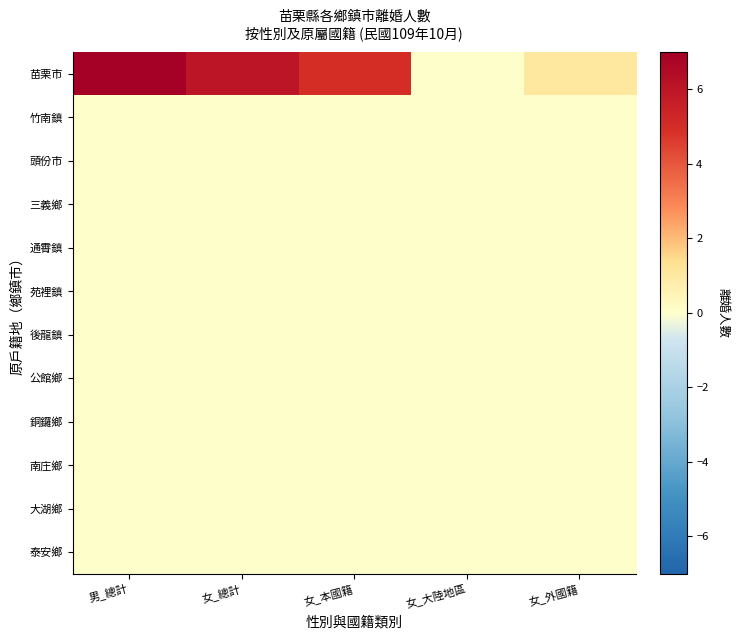

Reading left to right, extract all data points from this chart.

苗栗市: 男_總計=7	女_總計=6	女_本國籍=5	女_大陸地區=0	女_外國籍=1
竹南鎮: 男_總計=0	女_總計=0	女_本國籍=0	女_大陸地區=0	女_外國籍=0
頭份市: 男_總計=0	女_總計=0	女_本國籍=0	女_大陸地區=0	女_外國籍=0
三義鄉: 男_總計=0	女_總計=0	女_本國籍=0	女_大陸地區=0	女_外國籍=0
通霄鎮: 男_總計=0	女_總計=0	女_本國籍=0	女_大陸地區=0	女_外國籍=0
苑裡鎮: 男_總計=0	女_總計=0	女_本國籍=0	女_大陸地區=0	女_外國籍=0
後龍鎮: 男_總計=0	女_總計=0	女_本國籍=0	女_大陸地區=0	女_外國籍=0
公館鄉: 男_總計=0	女_總計=0	女_本國籍=0	女_大陸地區=0	女_外國籍=0
銅鑼鄉: 男_總計=0	女_總計=0	女_本國籍=0	女_大陸地區=0	女_外國籍=0
南庄鄉: 男_總計=0	女_總計=0	女_本國籍=0	女_大陸地區=0	女_外國籍=0
大湖鄉: 男_總計=0	女_總計=0	女_本國籍=0	女_大陸地區=0	女_外國籍=0
泰安鄉: 男_總計=0	女_總計=0	女_本國籍=0	女_大陸地區=0	女_外國籍=0